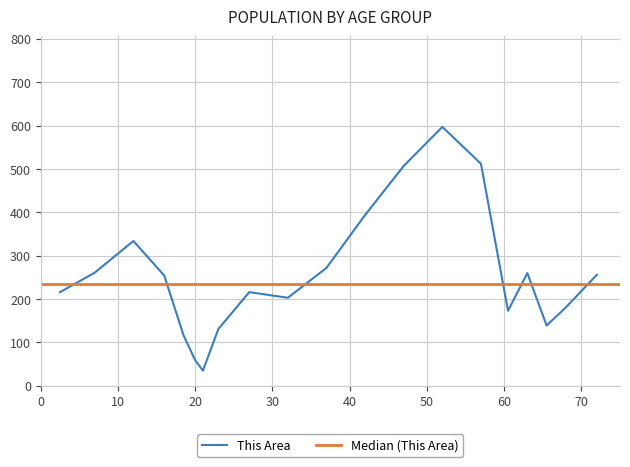

List the labels in order of value, largest first.

50-54, 55-59, 45-49, 40-44, 10 to 14, 35-39, 5 to 9, 62-64, 70-74, 15 to 17, Under 5, 25-29, 30-34, 67-69, 60-61, 65-66, 22-24, 18-19, 20, 21